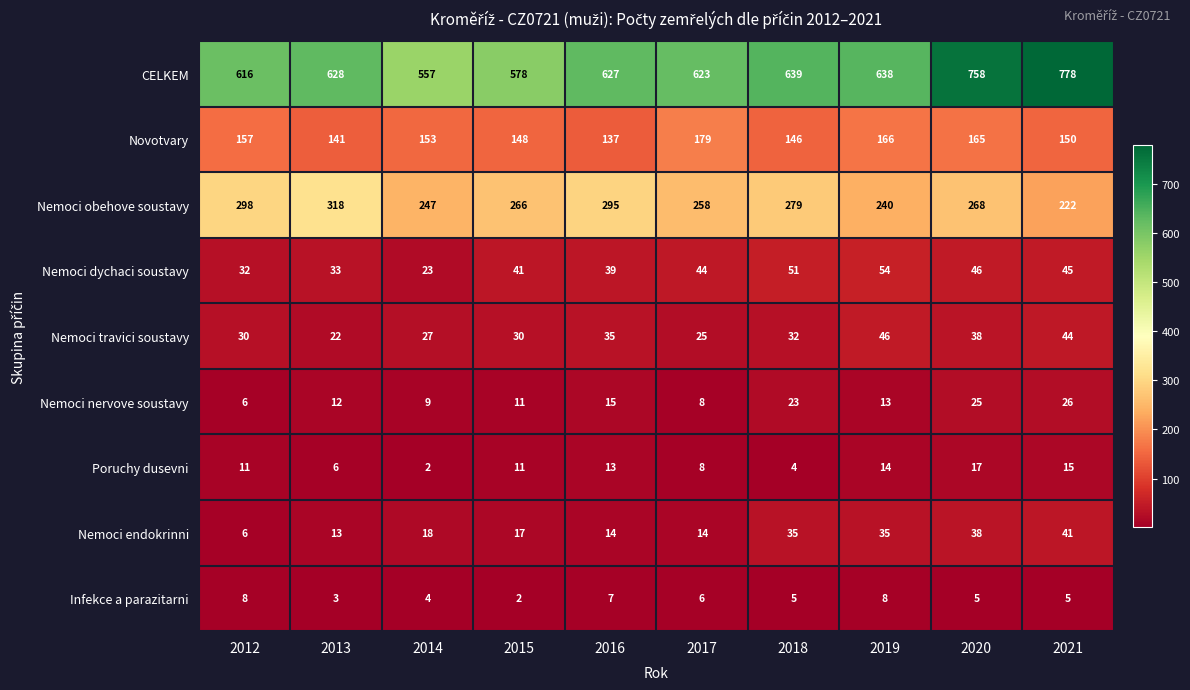

What is the highest value of the Nemoci endokrinni series?

41